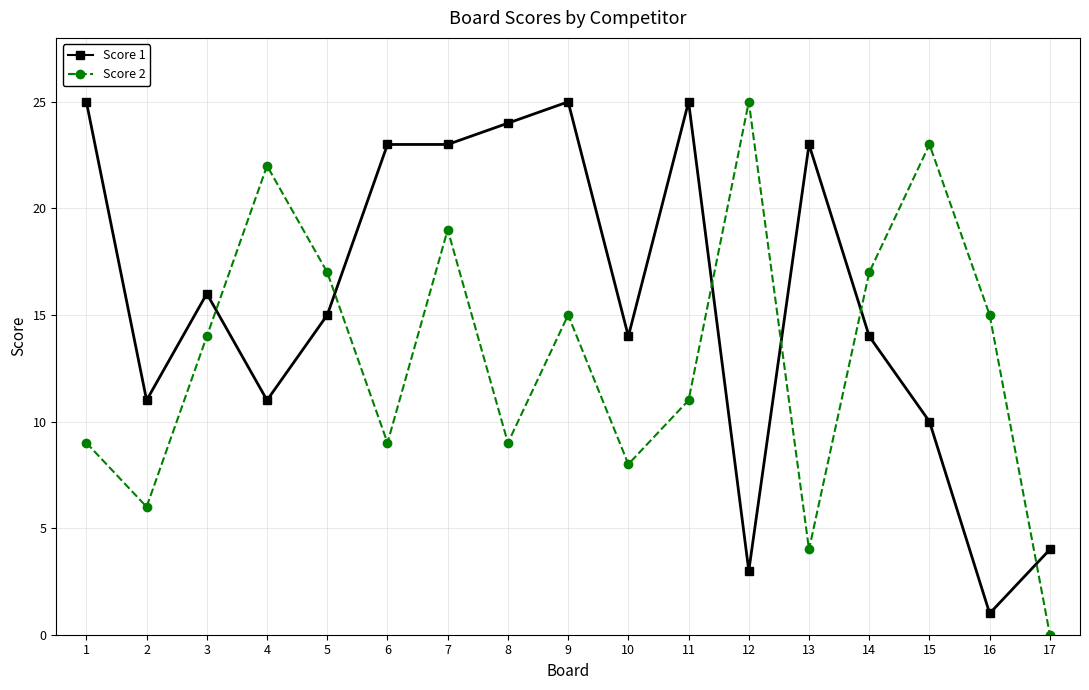

Between 3 and 15, which series saw the biggest shift?

Score 2